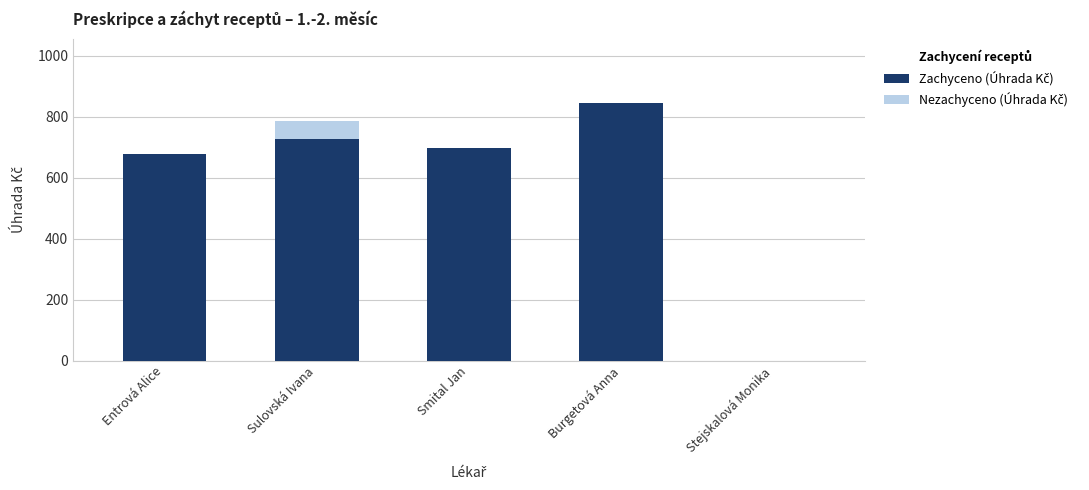

What is the total value across all series at Sulovská Ivana?

786.7